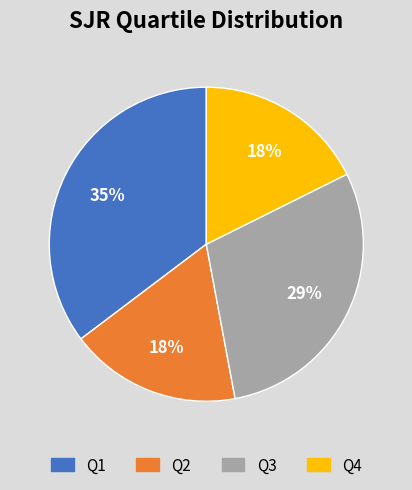

Combined, do Q2 and Q1 account for over 50%?

Yes